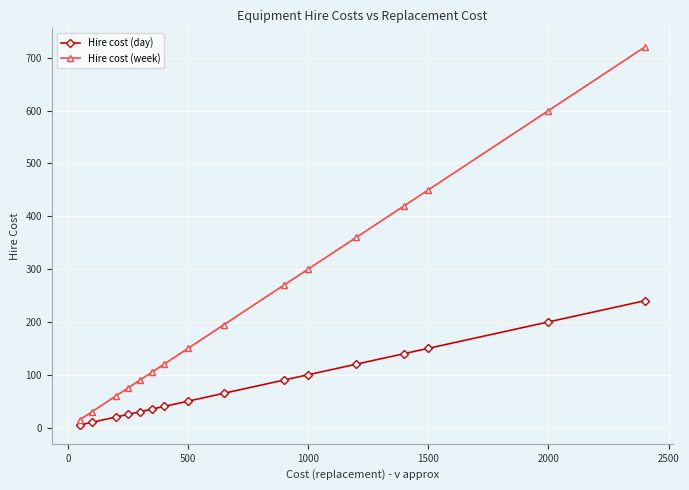

Which series has the largest total across all categories?

Hire cost (week)